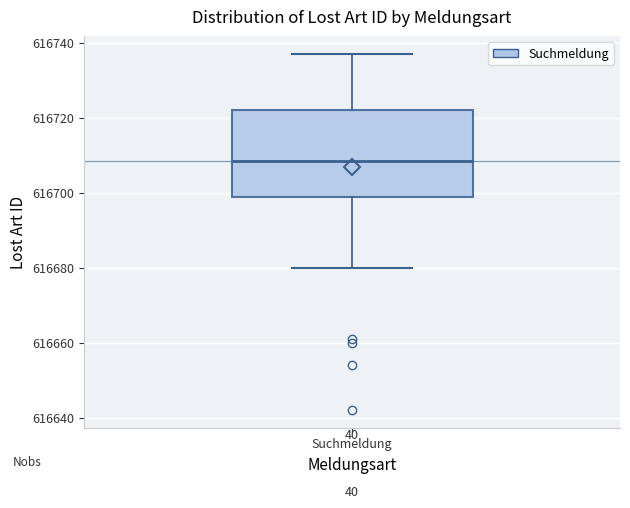

Read this box plot against the y-axis: the position of the median line, the range covered by the box, and the ends of both whiskers. The values are not printed on the chart, so give them approximately, as read against the axis.

median 616708, box 616698 to 616722, whiskers 616680 to 616738